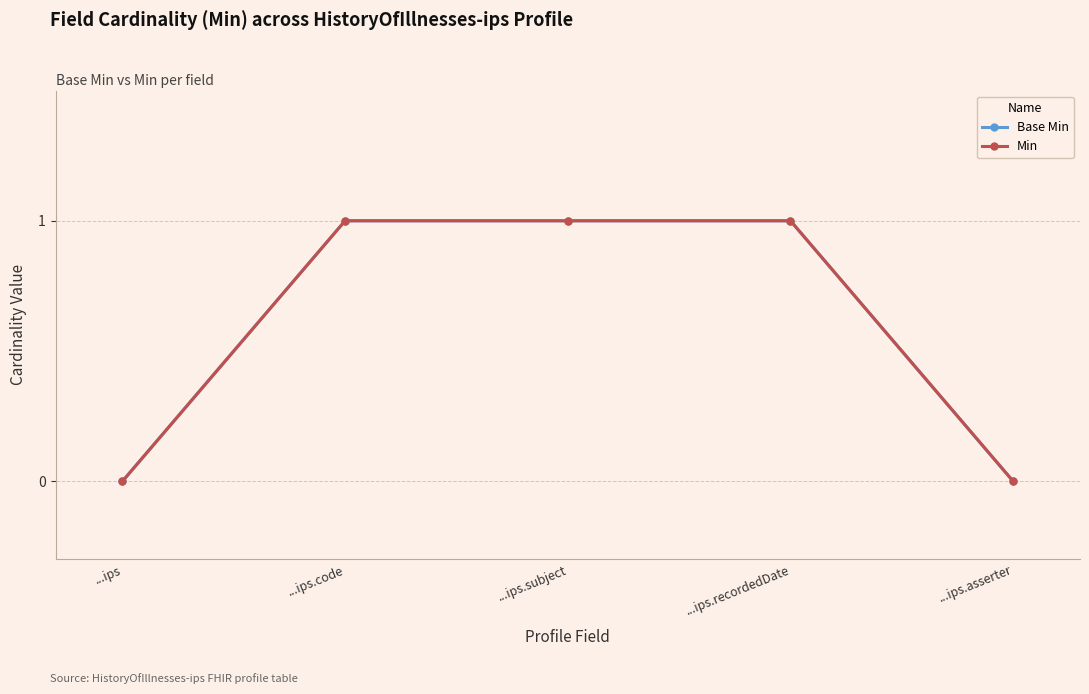

Is this an area chart (filled region under the line)?

No